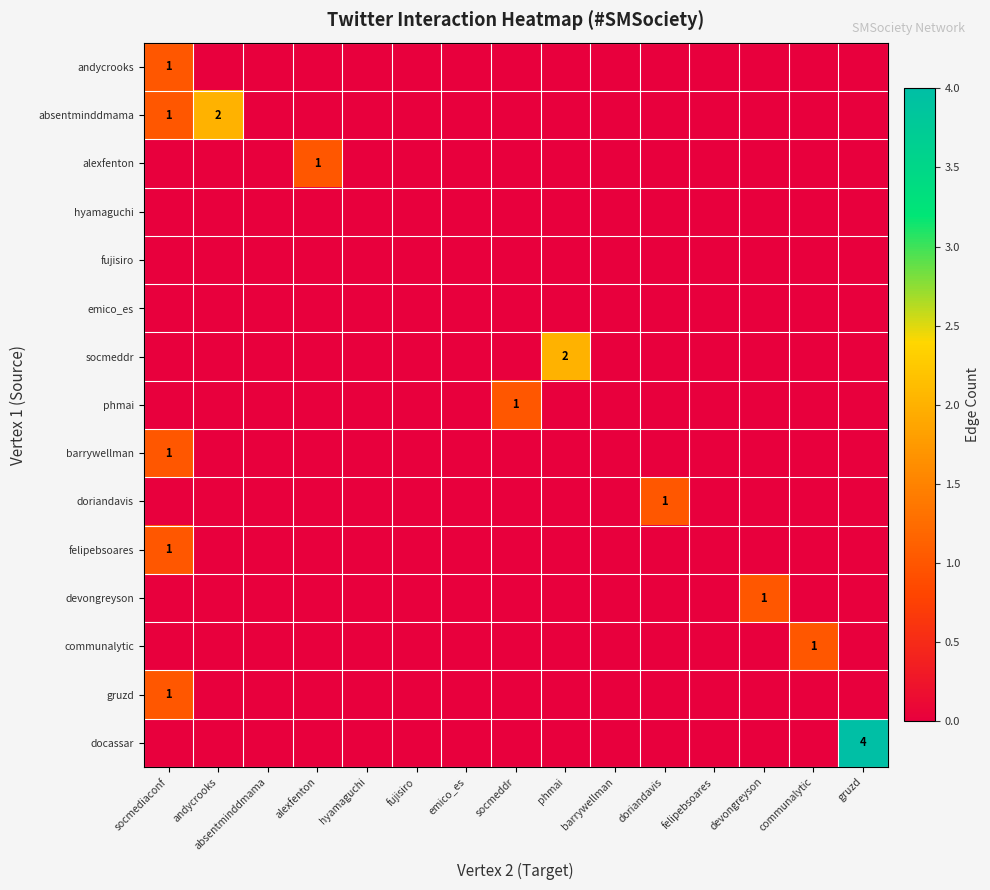

Which category has the highest value across all series?

gruzd